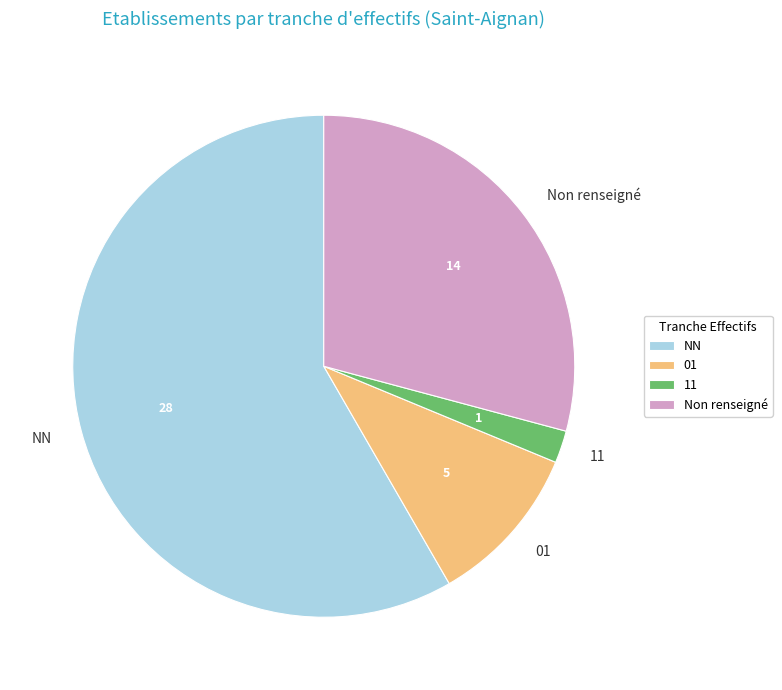

How many slices are in this pie chart?

4